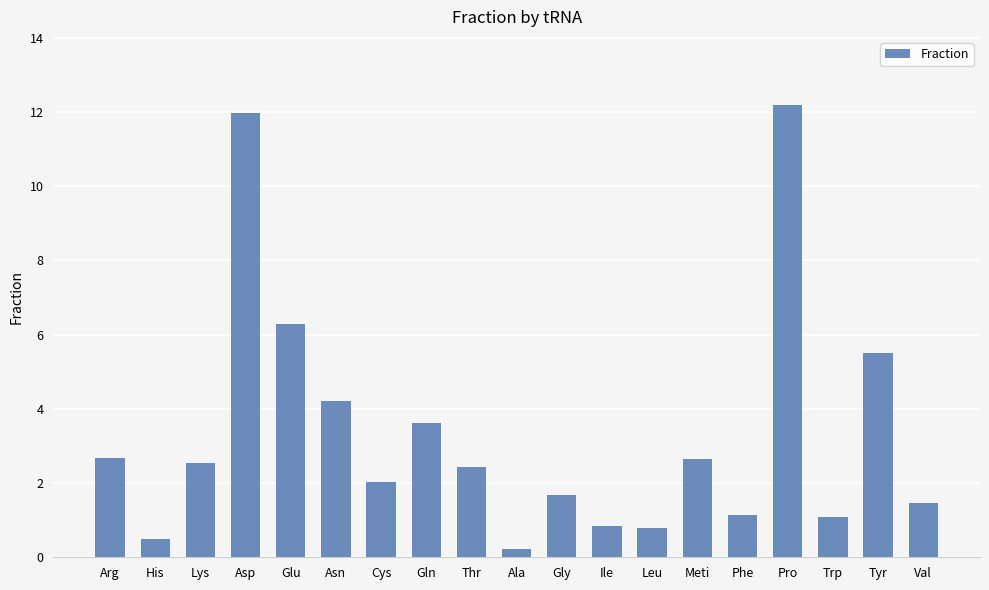

What is the change in value from Gly to Ile?

-0.8